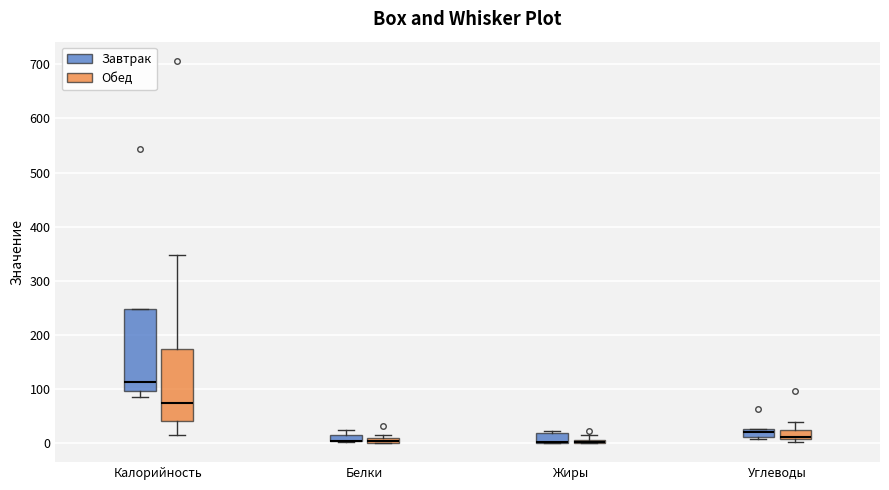

Comparing the boxes themselves (not the whiskers), which one is the tallest?

Калорийность (Завтрак)